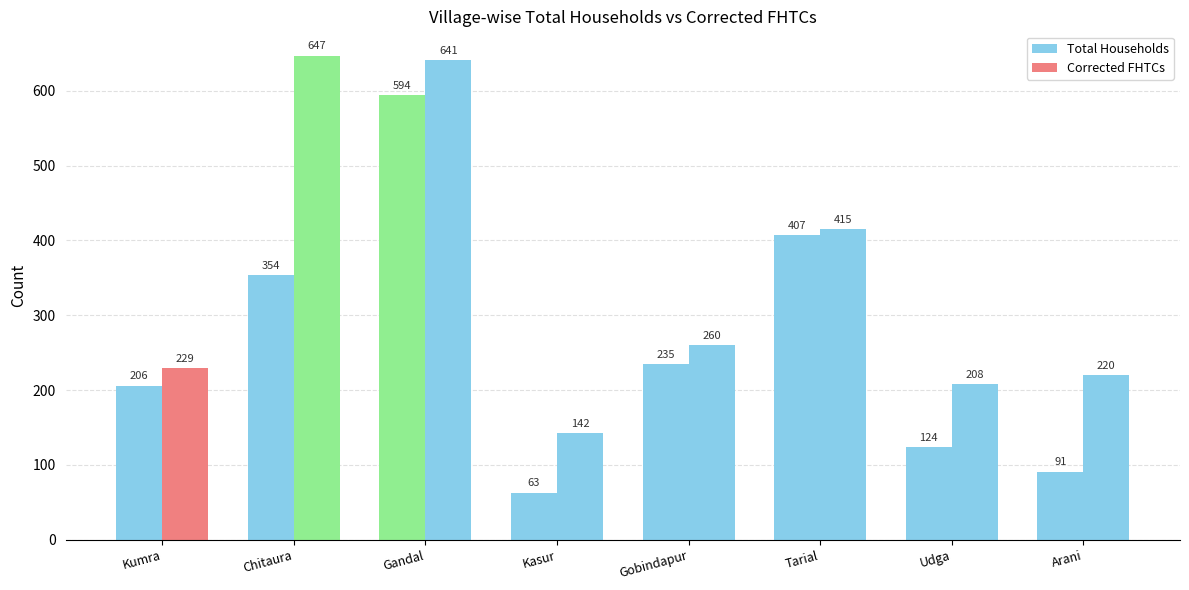

True or false: Total Households has a value of 69 at Kumra.

False